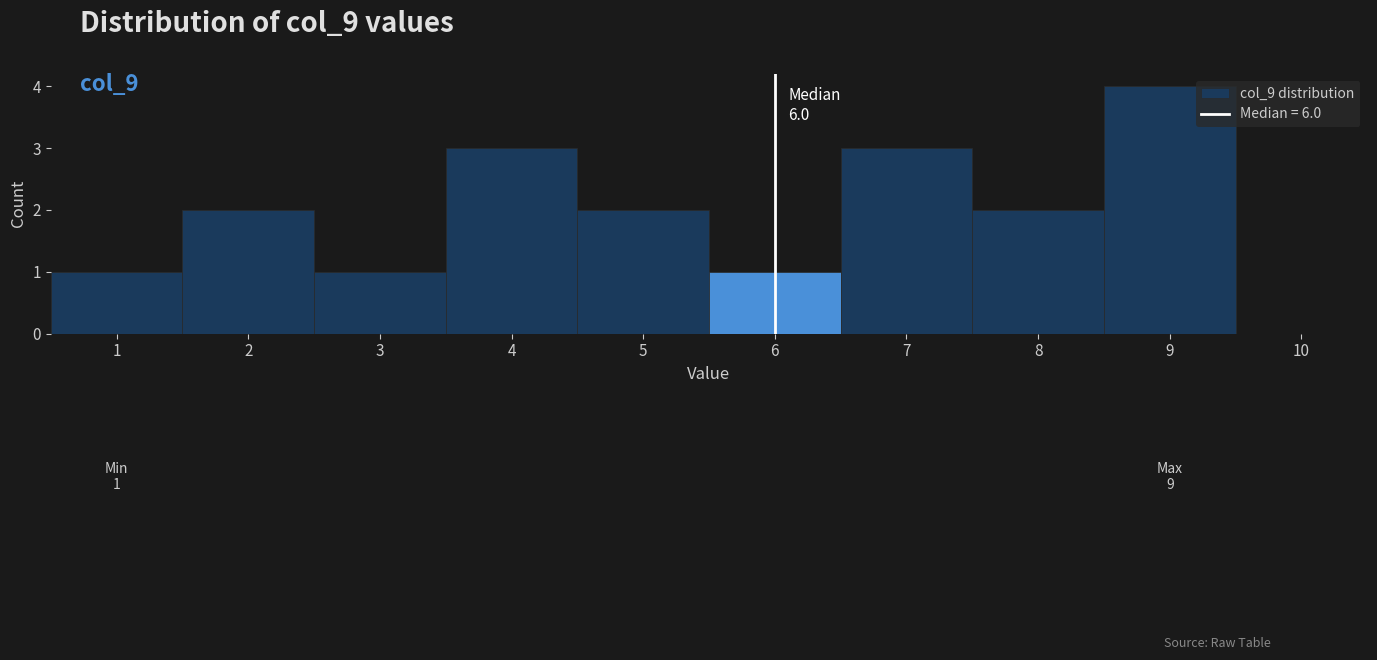

Which range on the x-axis has the tallest bar?

8.5 to 9.5